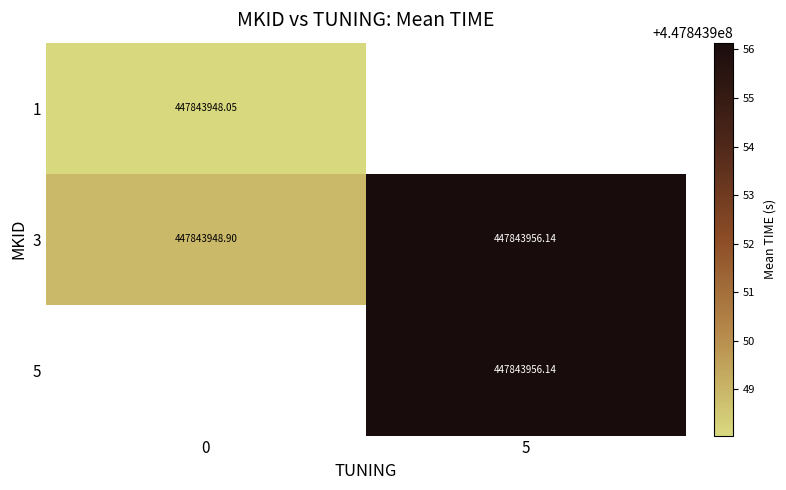

What is the difference between the 5 values at 0 and 5?

447843956.1